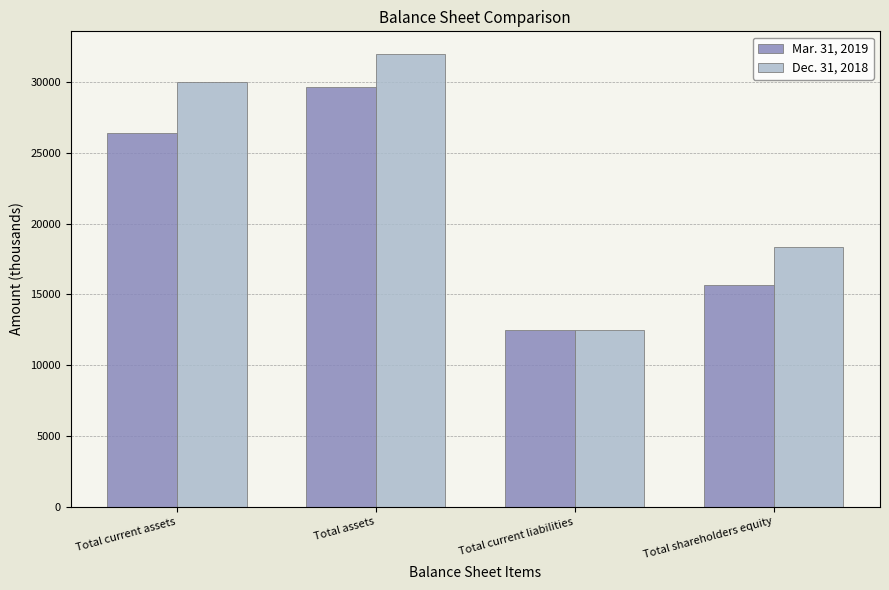

Reading left to right, what are all the values shown in this chart?

Mar. 31, 2019: 26428	29673	12464	15673
Dec. 31, 2018: 29996	31994	12466	18341